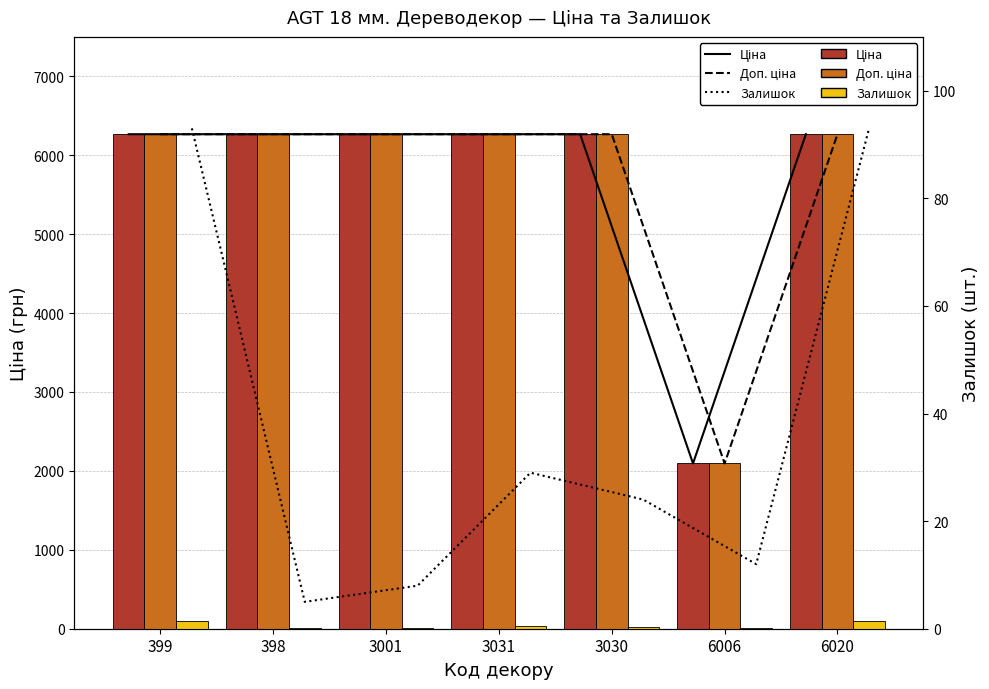

Reading right to left, list all the values displayed in this chart.

Ціна: 6266.7	2094.3	6266.7	6266.7	6266.7	6266.7	6266.7
Доп. ціна: 6266.7	2094.0	6266.7	6266.7	6266.7	6266.7	6266.7
Залишок: 93.0	12.0	24.0	29.0	8.0	5.0	93.0
Ціна (лінія): 91.9	30.7	91.9	91.9	91.9	91.9	91.9
Доп. ціна (лінія): 91.9	30.7	91.9	91.9	91.9	91.9	91.9
Залишок (лінія): 93.0	12.0	24.0	29.0	8.0	5.0	93.0